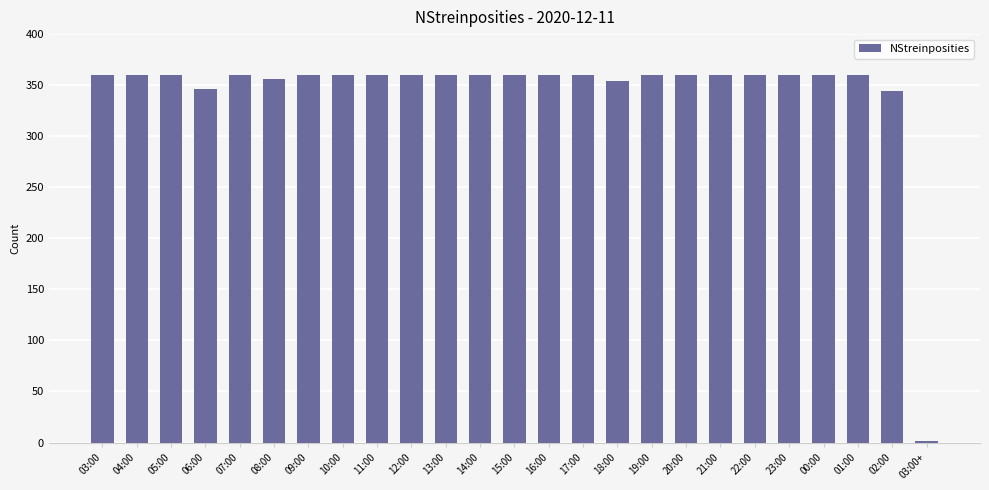

What is the sum of the values at 14:00 and 21:00?

720